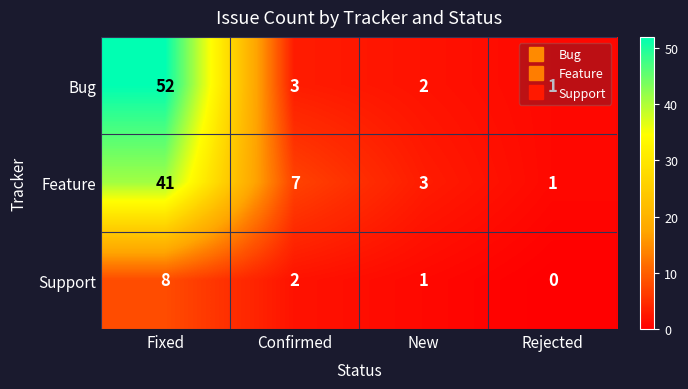

Count the number of data series in this chart.

3